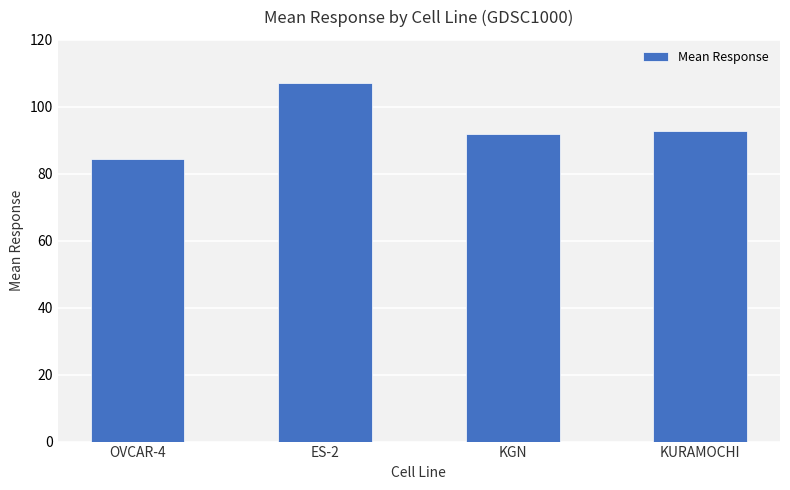

What is the difference between the maximum and minimum values?

22.9